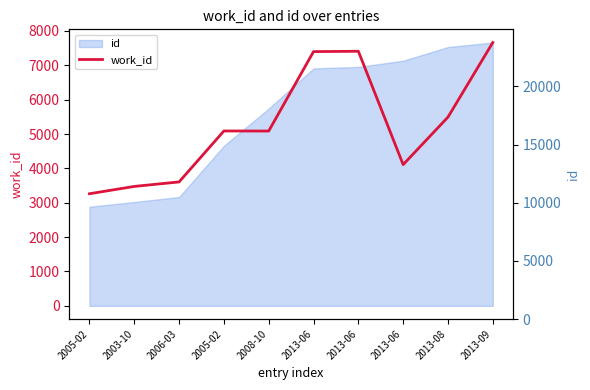

True or false: the data shows 7665 at 2013-09.

True